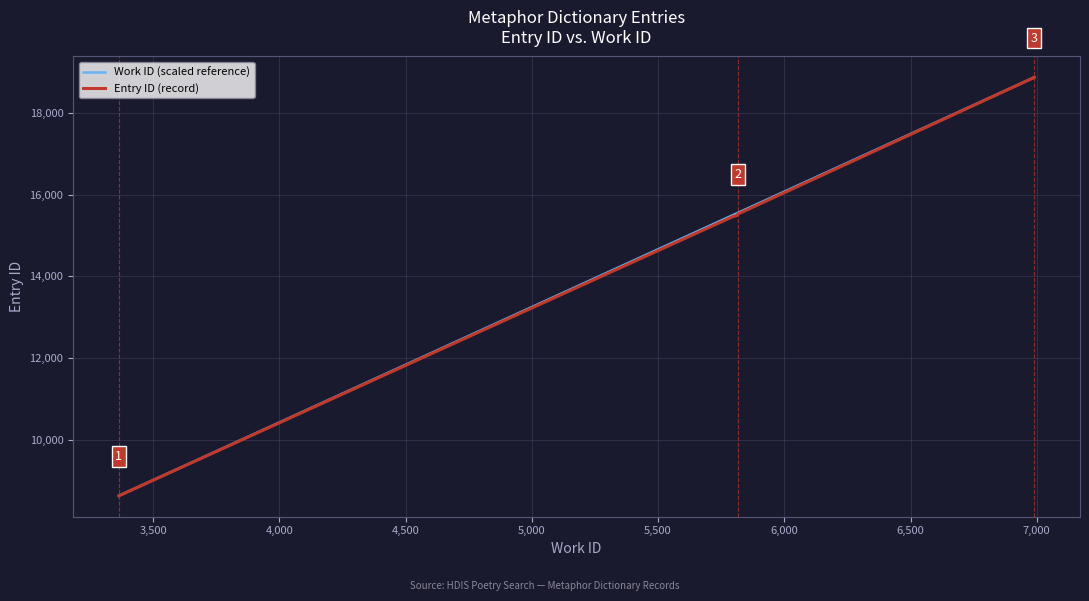

Rank the series by their maximum value, from lowest to highest.

Work ID (scaled reference), Entry ID (record)